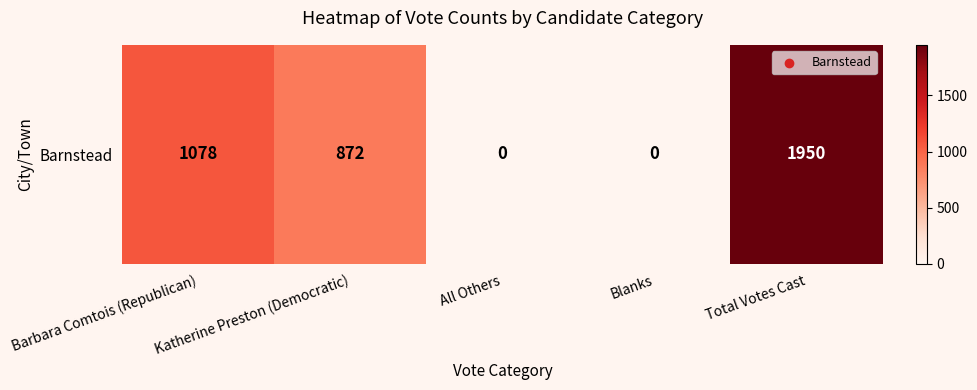

What is the sum of all values?

3900